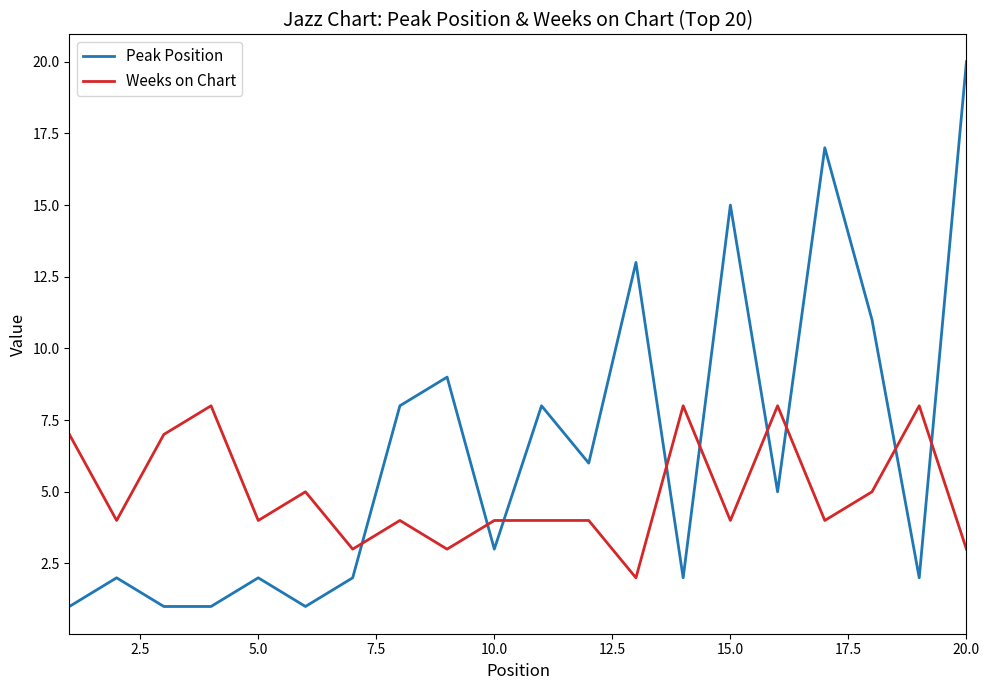

Which series has the largest range (max minus min)?

Peak Position